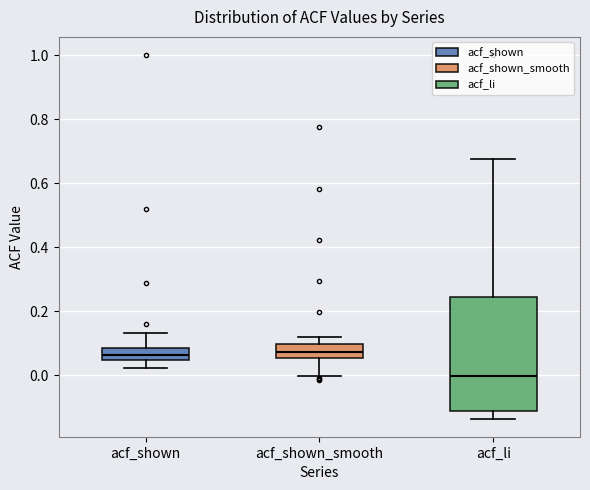

Reading left to right, transcribe this box plot: for each box, give where its median line is, the range the box spans, and where its two whiskers end, as read against the y-axis. The values are not printed on the chart, so give them approximately, as read against the axis.

acf_shown: median 0.06, box 0.04 to 0.08, whiskers 0.02 to 0.14
acf_shown_smooth: median 0.08, box 0.06 to 0.10, whiskers 0.00 to 0.12
acf_li: median 0.00, box -0.12 to 0.24, whiskers -0.14 to 0.68